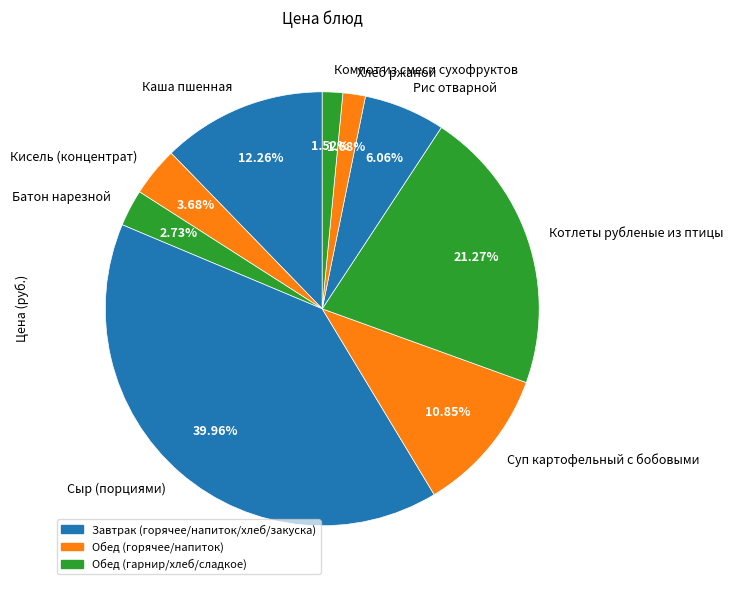

Which slice is the largest?

Сыр (порциями)